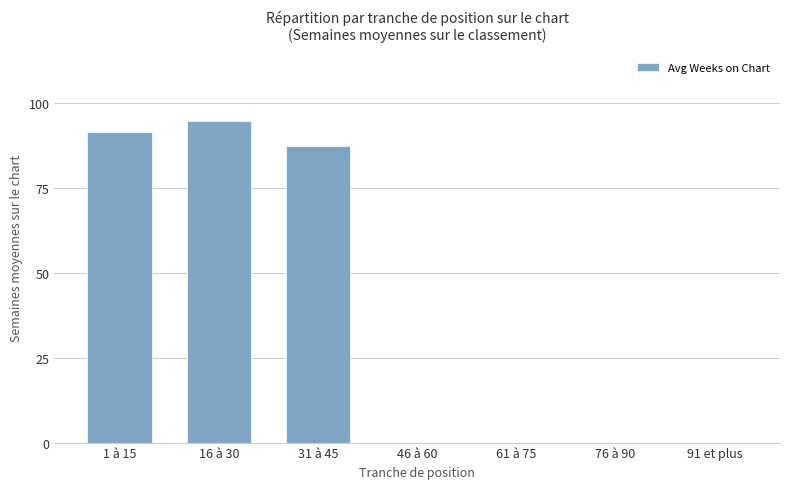

Count the number of categories in the chart.

7